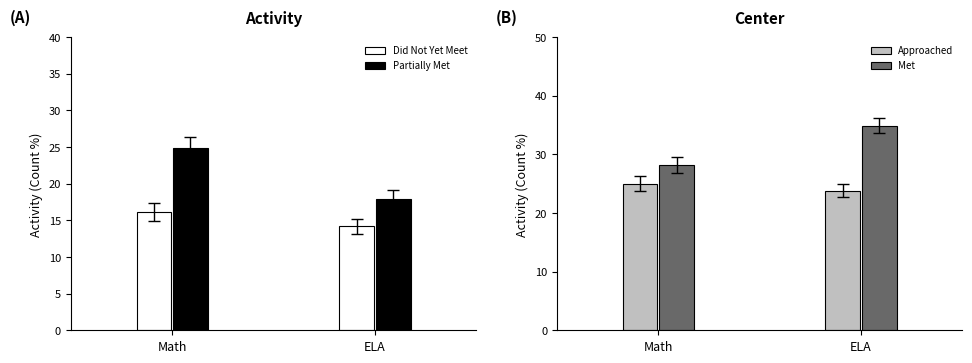

What is the sum of all Did Not Yet Meet values?

30.3